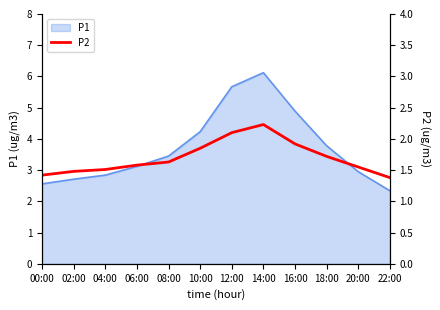

The P1 series shows 6.7 at 10:00. True or false?

False